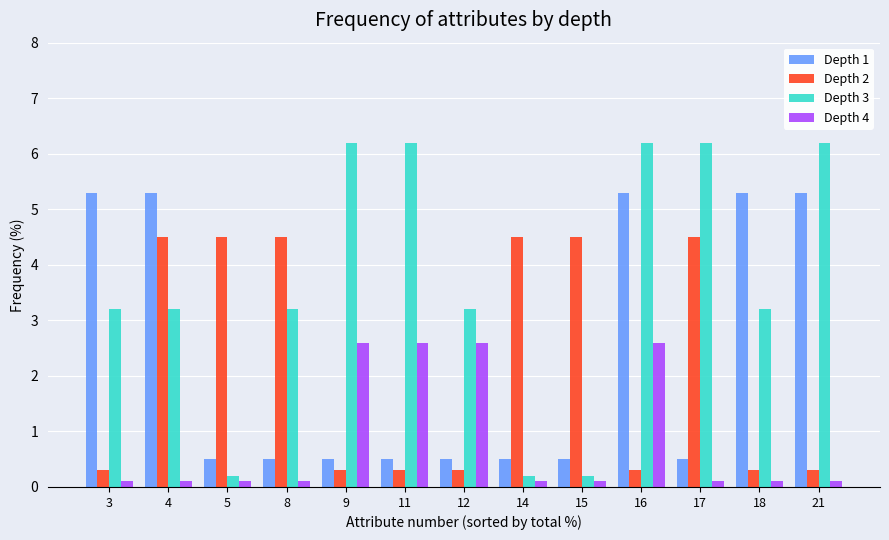

List the series in order of their peak value, lowest first.

Depth 4, Depth 2, Depth 1, Depth 3